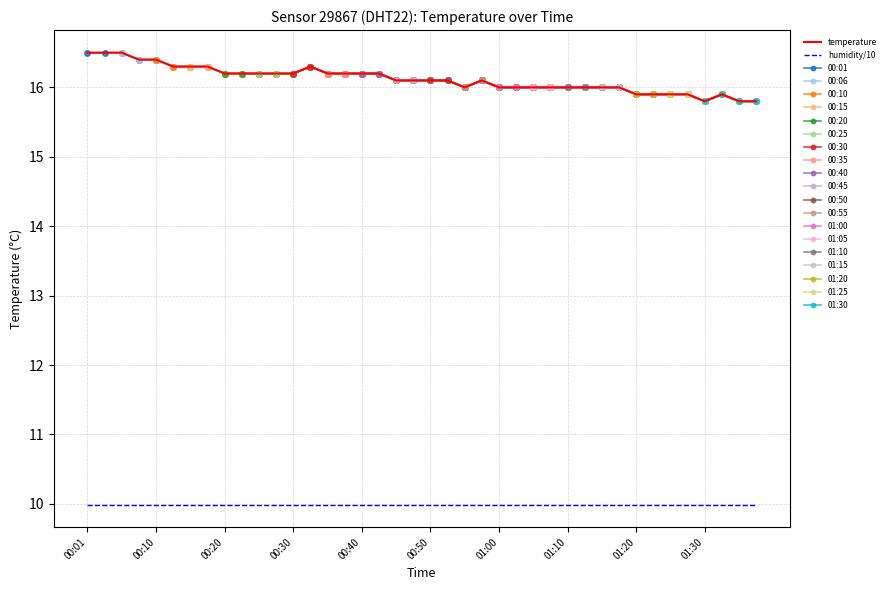

Rank the categories by value from lowest to highest.

01:30, 01:34, 01:37, 01:20, 01:22, 01:25, 01:27, 01:32, 00:55, 01:00, 01:02, 01:05, 01:07, 01:10, 01:12, 01:15, 01:17, 00:45, 00:47, 00:50, 00:52, 00:57, 00:20, 00:23, 00:25, 00:28, 00:30, 00:35, 00:37, 00:40, 00:42, 00:13, 00:15, 00:18, 00:33, 00:08, 00:10, 00:01, 00:03, 00:06